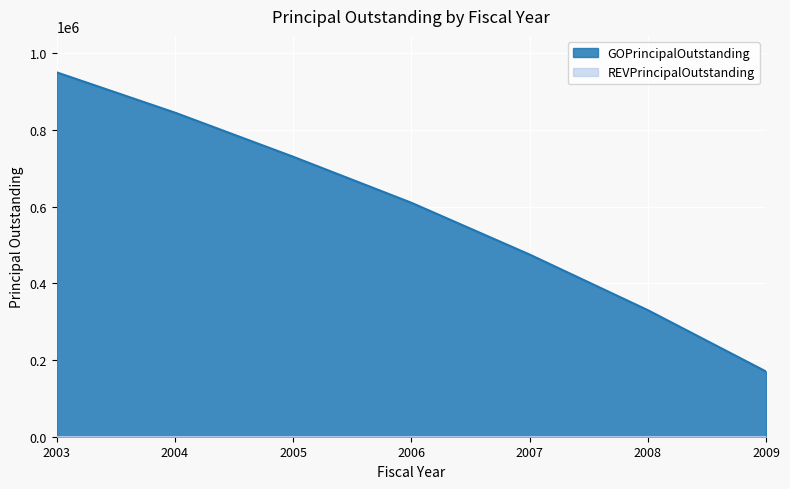

What is the value of the 4th point from the left?

610000